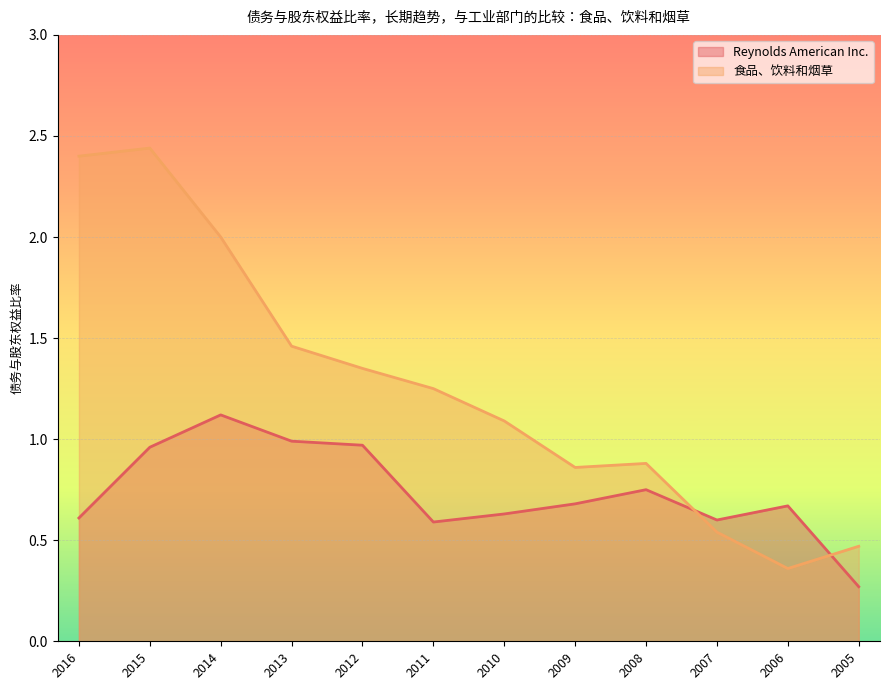

Rank the categories by Reynolds American Inc. value from highest to lowest.

2014, 2013, 2012, 2015, 2008, 2009, 2006, 2010, 2016, 2007, 2011, 2005